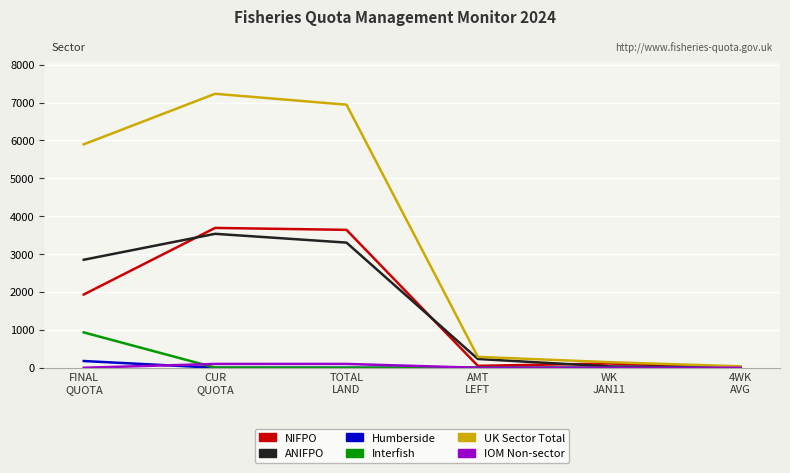

How many values in the UK Sector Total series exceed 5897?

3